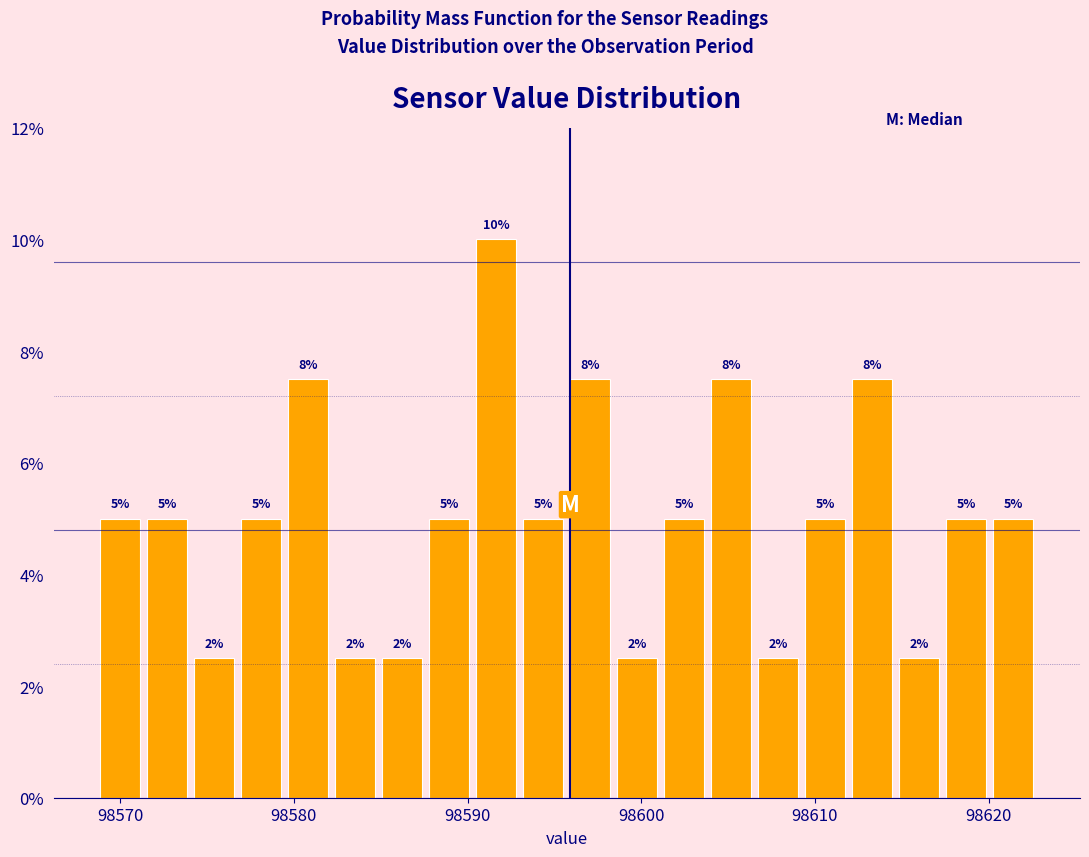

Read against the x-axis, roughly where is the centre of the tallest bar?

98592